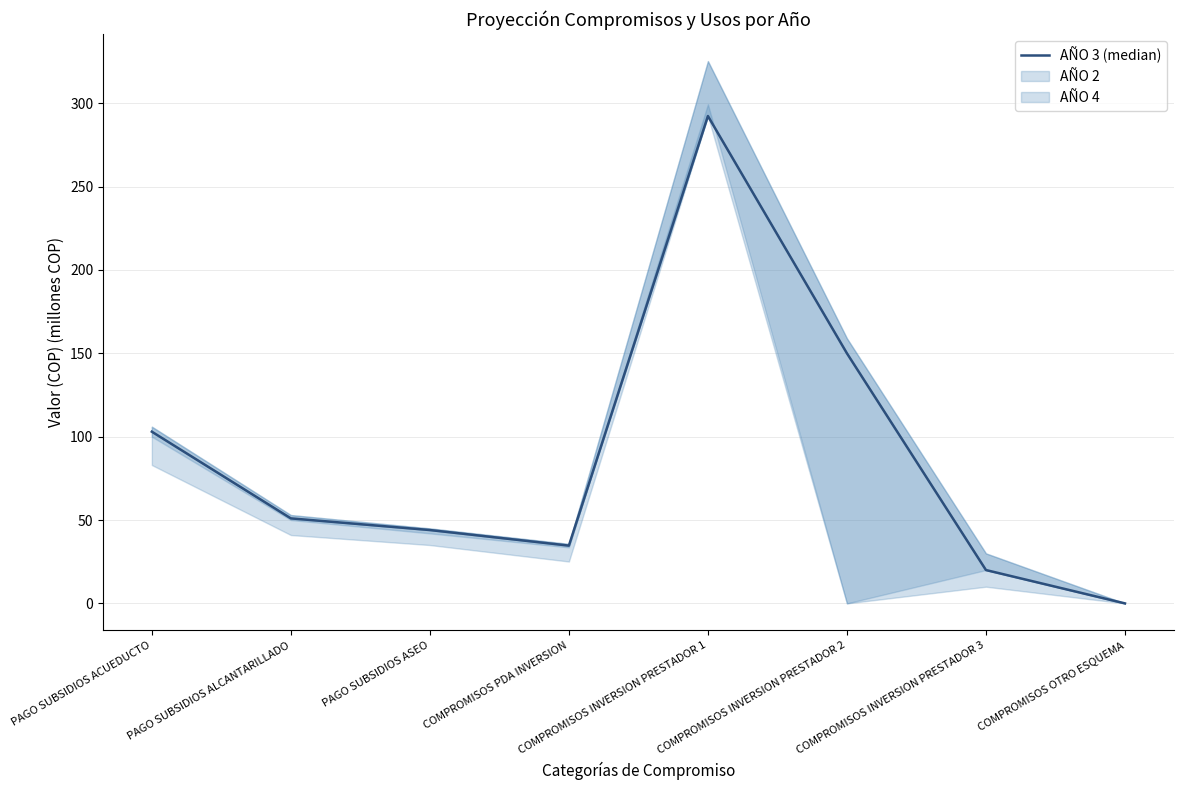

Approximately how many times larger is the value at PAGO SUBSIDIOS ASEO compared to PAGO SUBSIDIOS ACUEDUCTO?

0.4